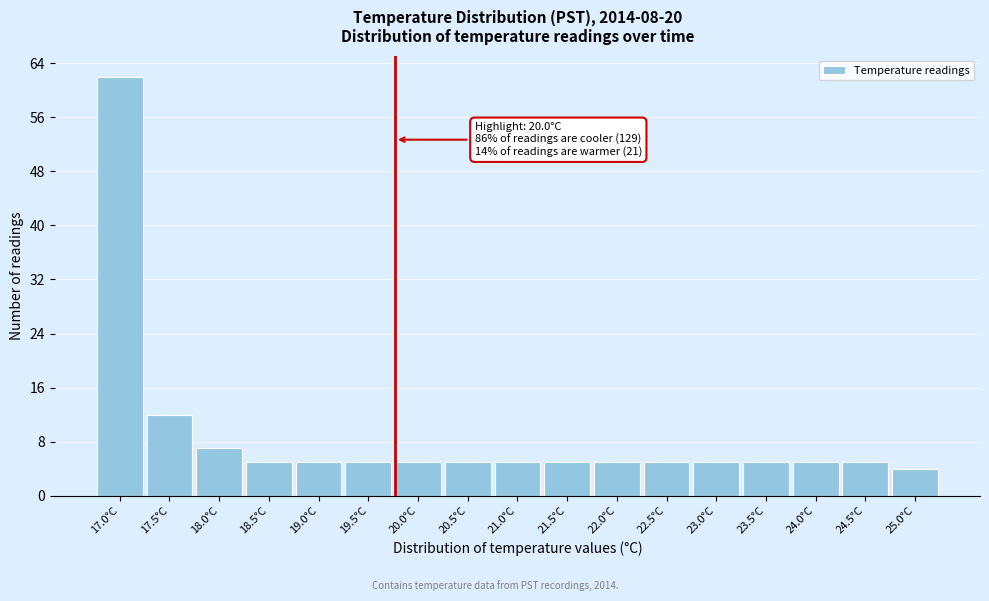

Reading right to left, transcribe all the data shown in this chart.

25.0°C=4	24.5°C=5	24.0°C=5	23.5°C=5	23.0°C=5	22.5°C=5	22.0°C=5	21.5°C=5	21.0°C=5	20.5°C=5	20.0°C=5	19.5°C=5	19.0°C=5	18.5°C=5	18.0°C=7	17.5°C=12	17.0°C=62